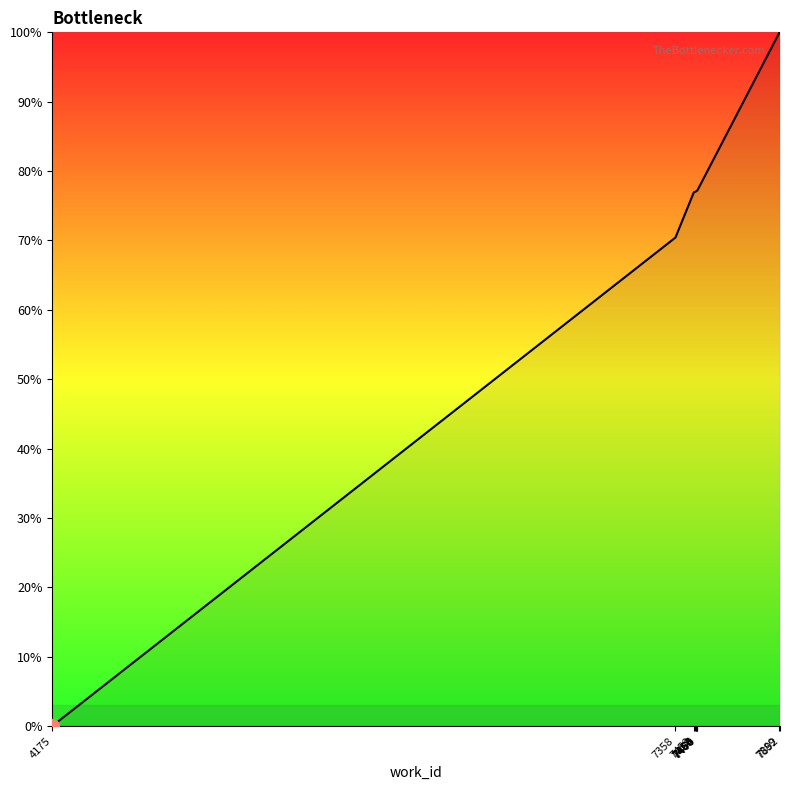

How many positive values are there?

9